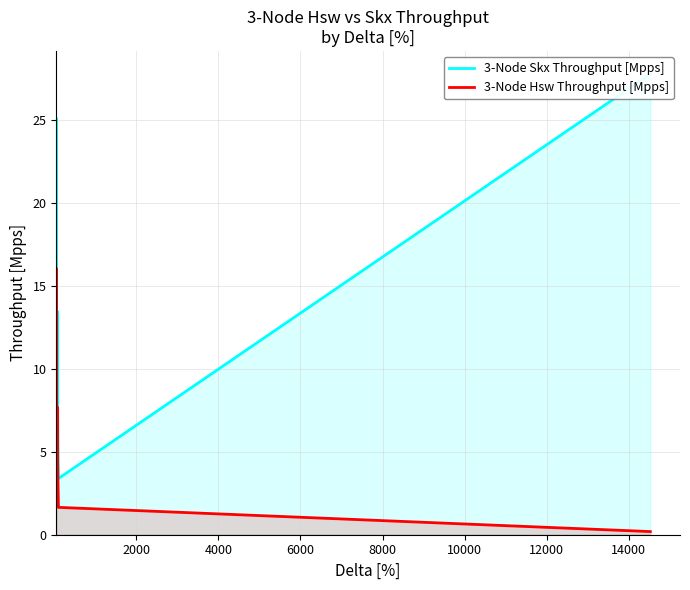

True or false: 3-Node Skx Throughput [Mpps] and 3-Node Hsw Throughput [Mpps] intersect in this chart.

False